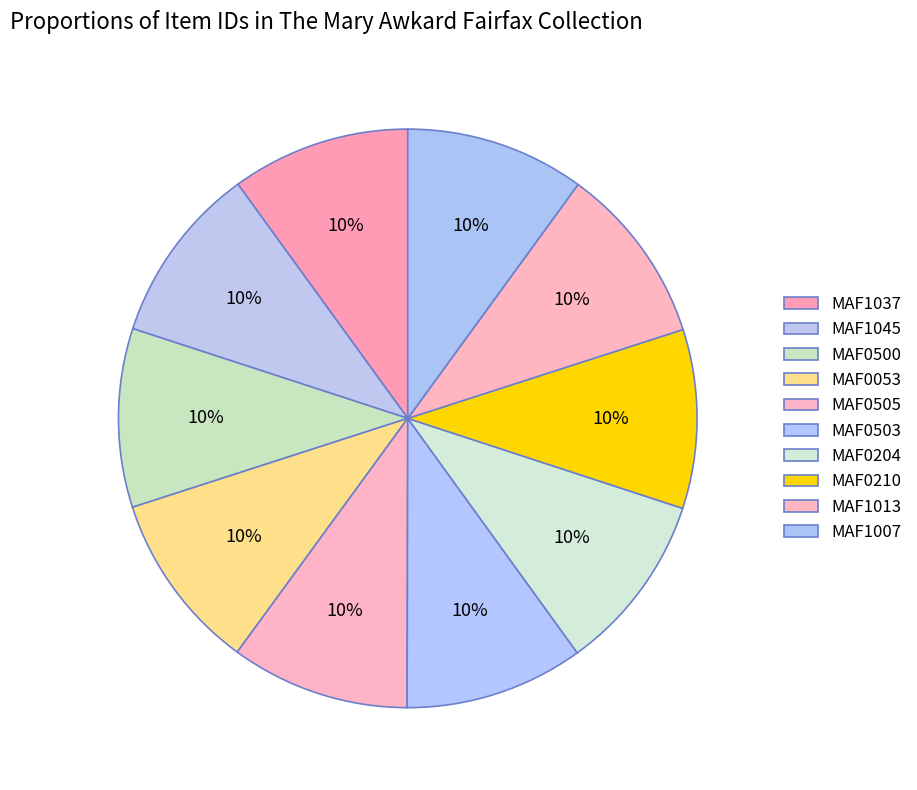

How many segments does this pie chart have?

10